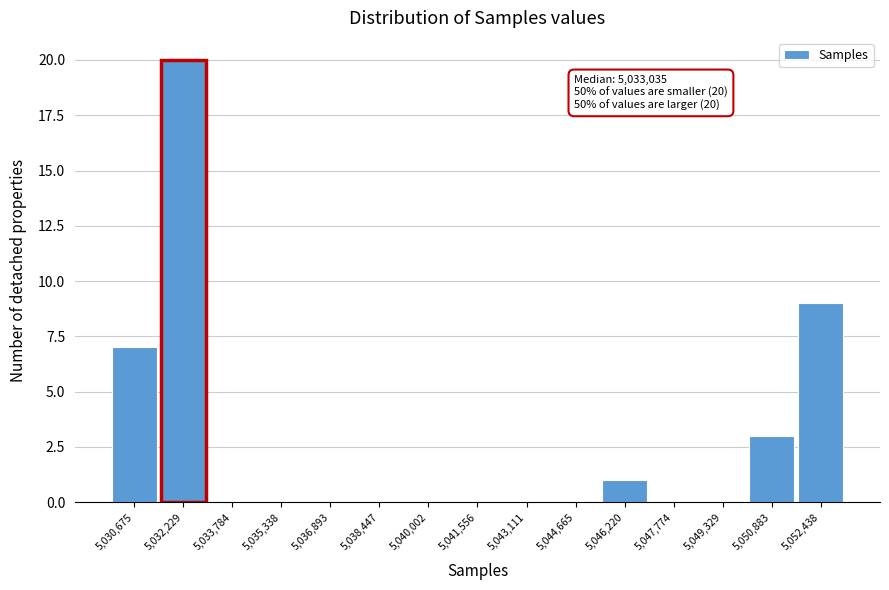

Reading left to right, what are all the values shown in this chart?

5,030,675=7	5,032,229=20	5,033,784=0	5,035,338=0	5,036,893=0	5,038,447=0	5,040,002=0	5,041,556=0	5,043,111=0	5,044,665=0	5,046,220=1	5,047,774=0	5,049,329=0	5,050,883=3	5,052,438=9